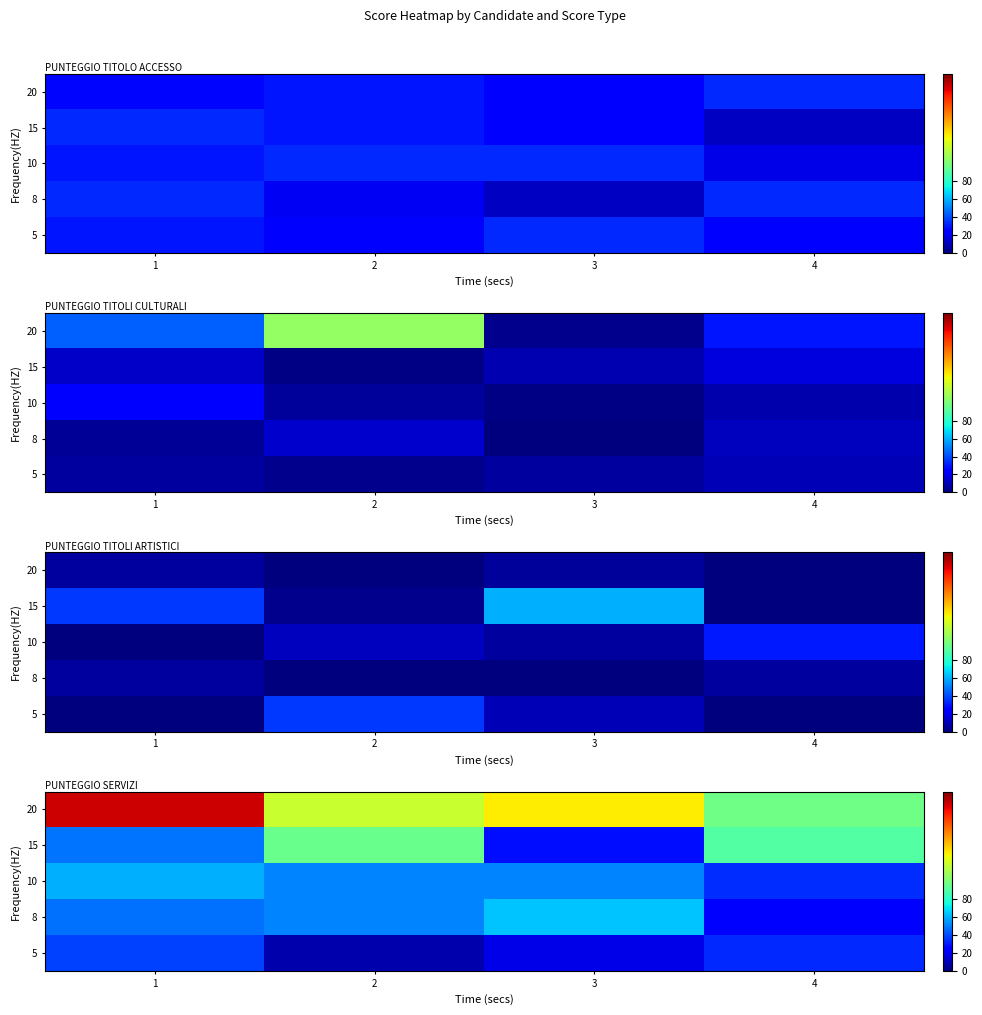

What is the difference between the maximum and second lowest values in the 10 series?

9.0